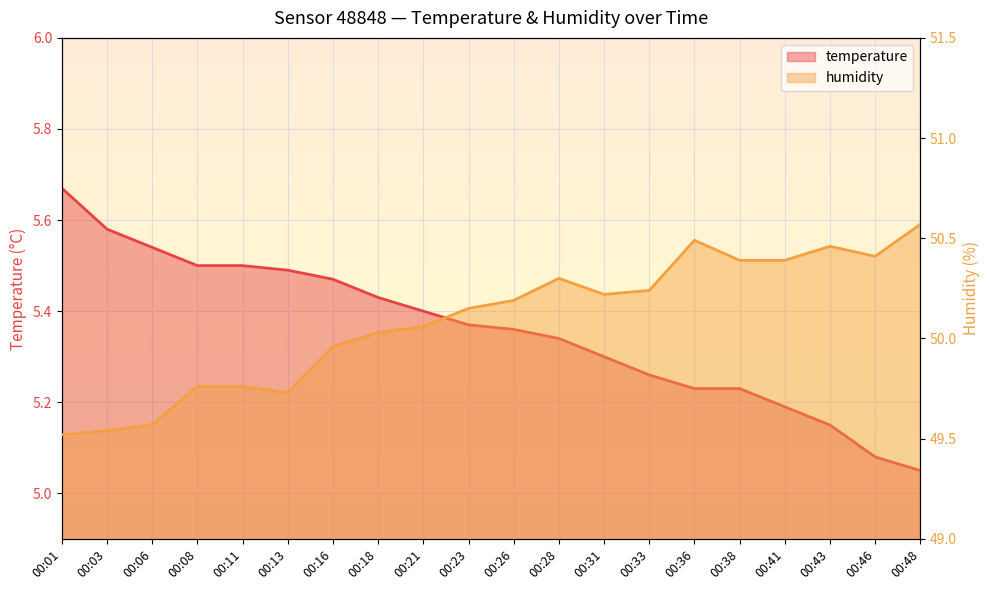

What are all the series names shown in the legend?

temperature, humidity